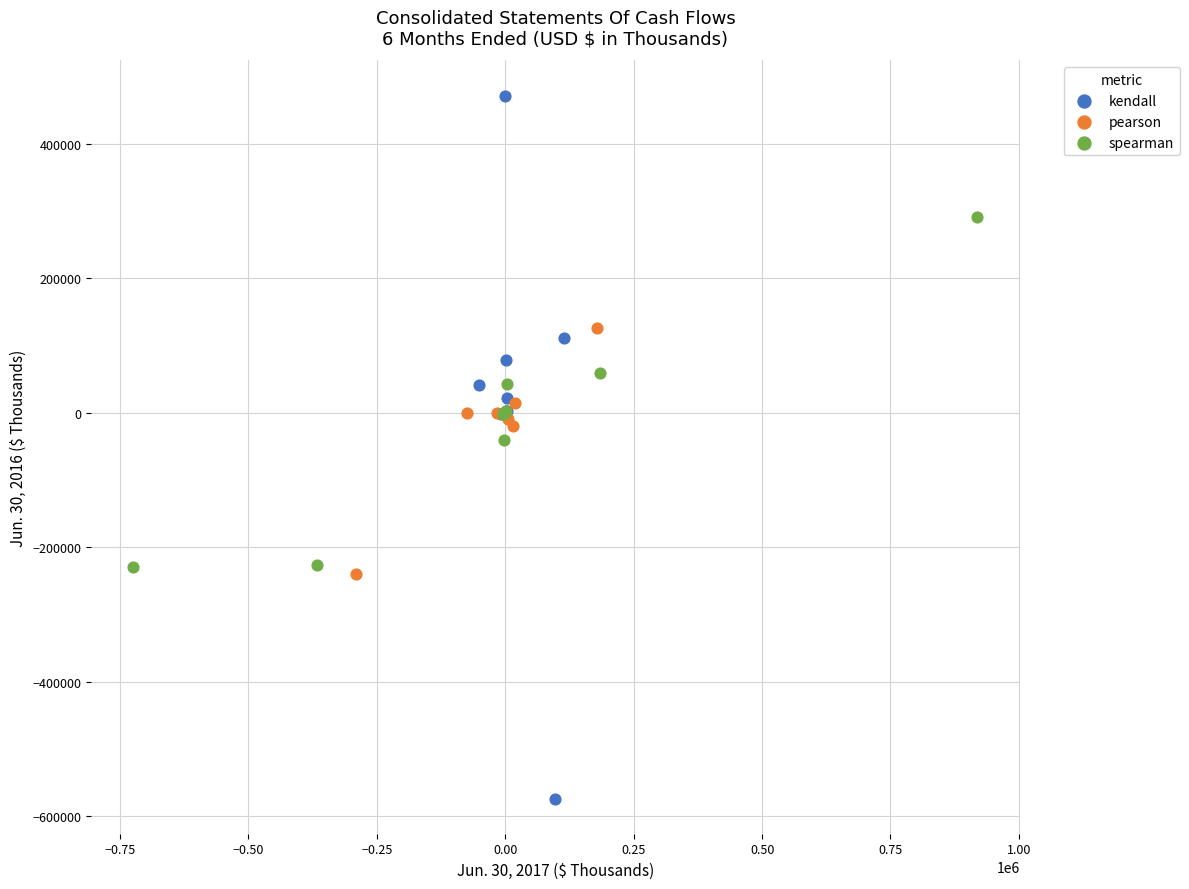

Which series contains the highest Y value?

kendall